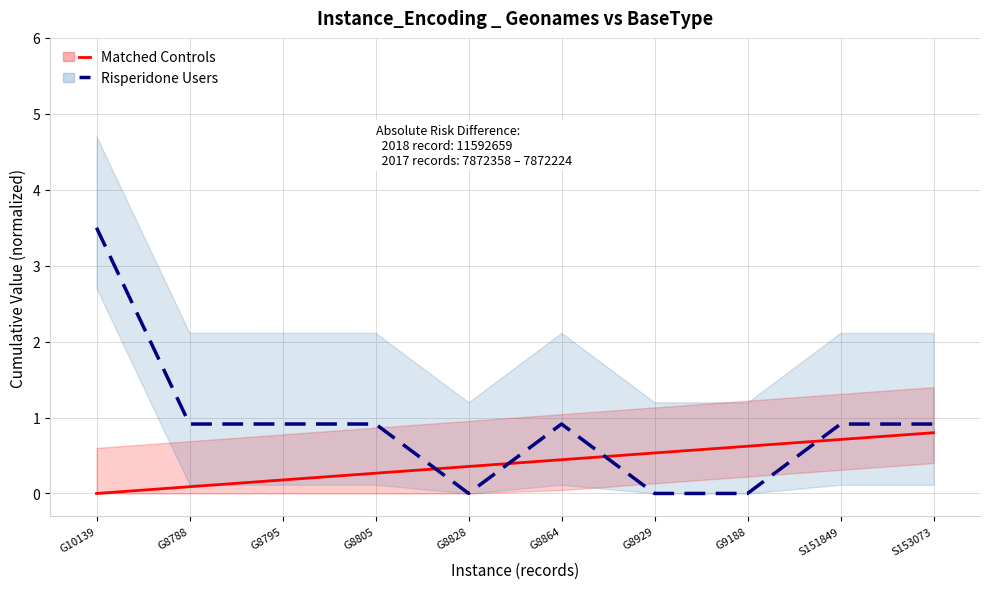

How many times do Risperidone Users and Matched Controls cross each other?

4